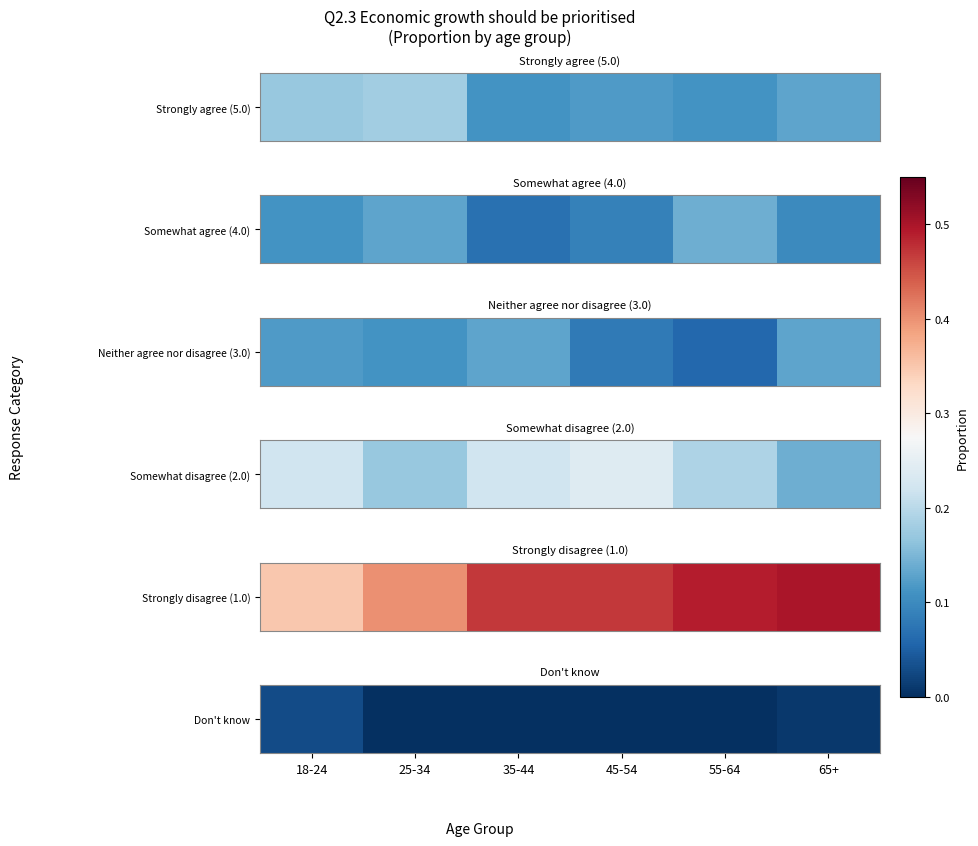

Which category has the lowest value across all series?

25-34